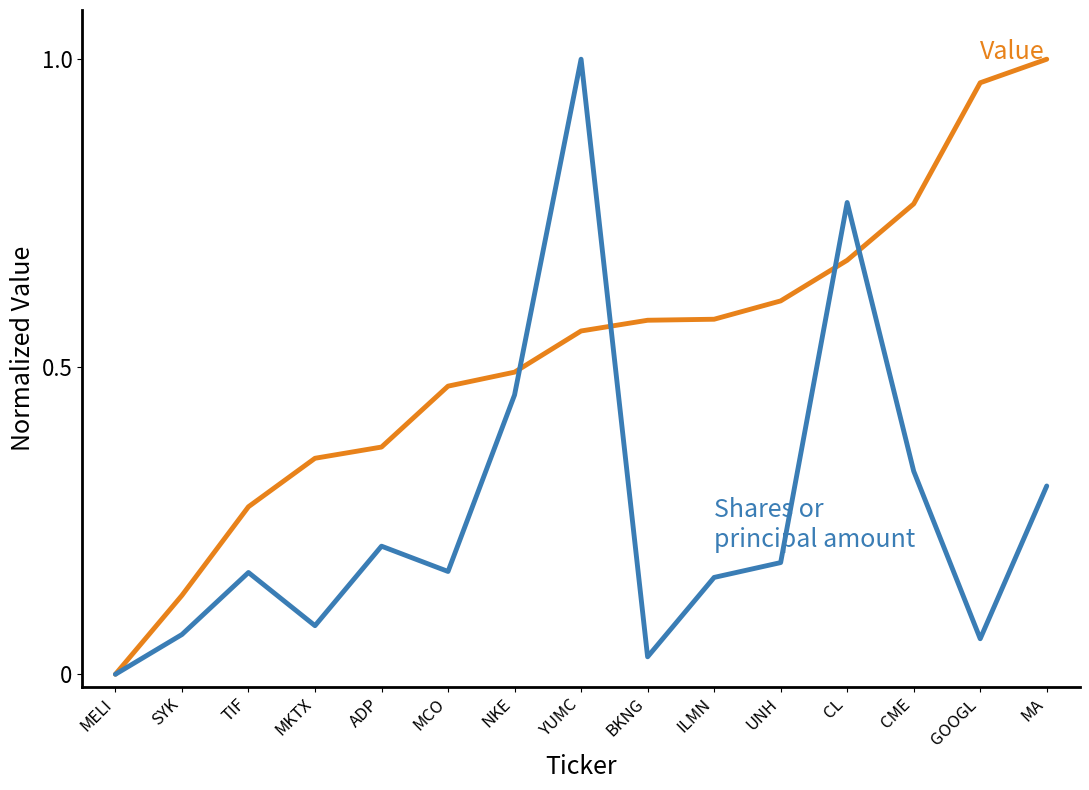

What is the total value across all series at CME?

1.1